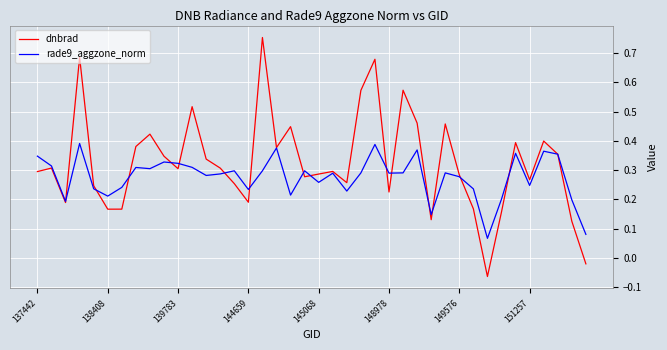

How many categories are shown in the chart?

40